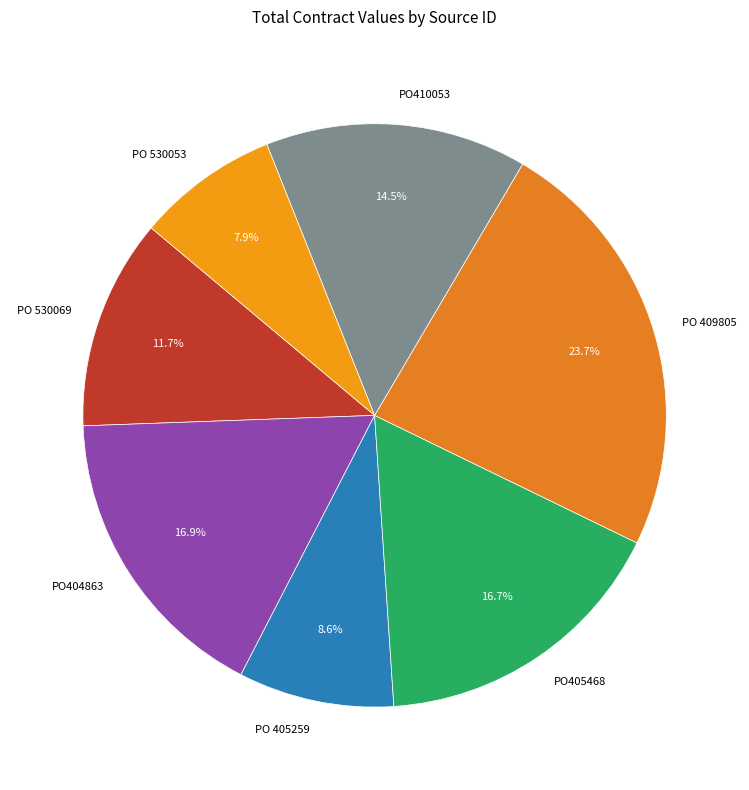

Approximately how many times larger is the value at PO405468 compared to PO 530069?

1.4